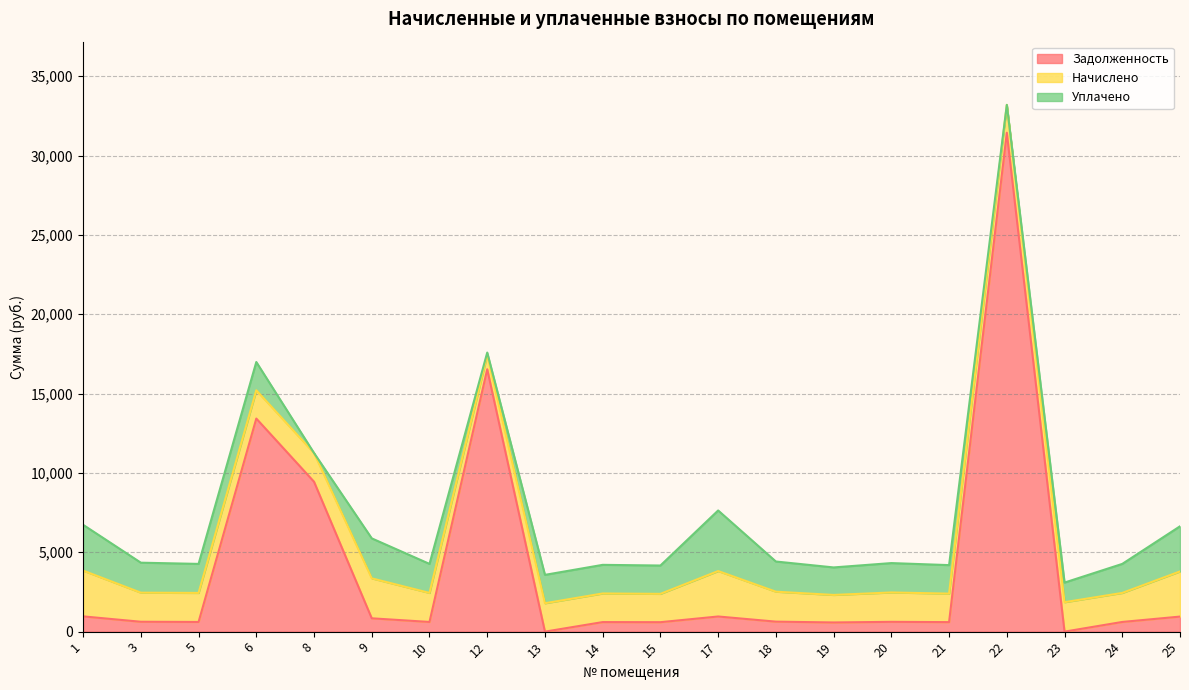

What is the spread (max minus min) of values at 14?

1202.4